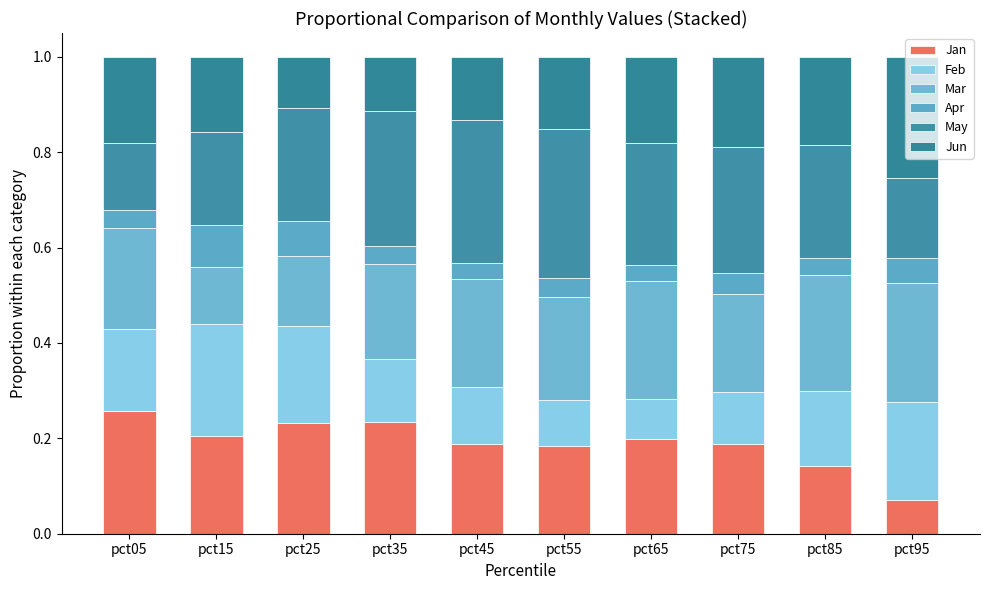

Are the bars grouped side by side (vs. stacked)?

No